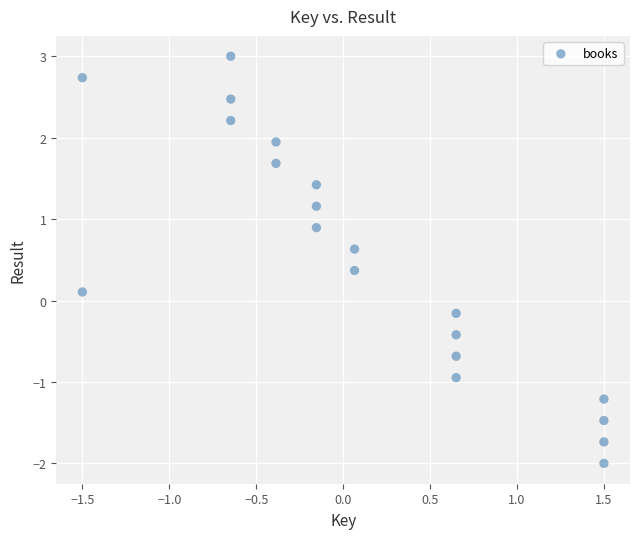

What is the range of Y values (max minus min)?

5.0